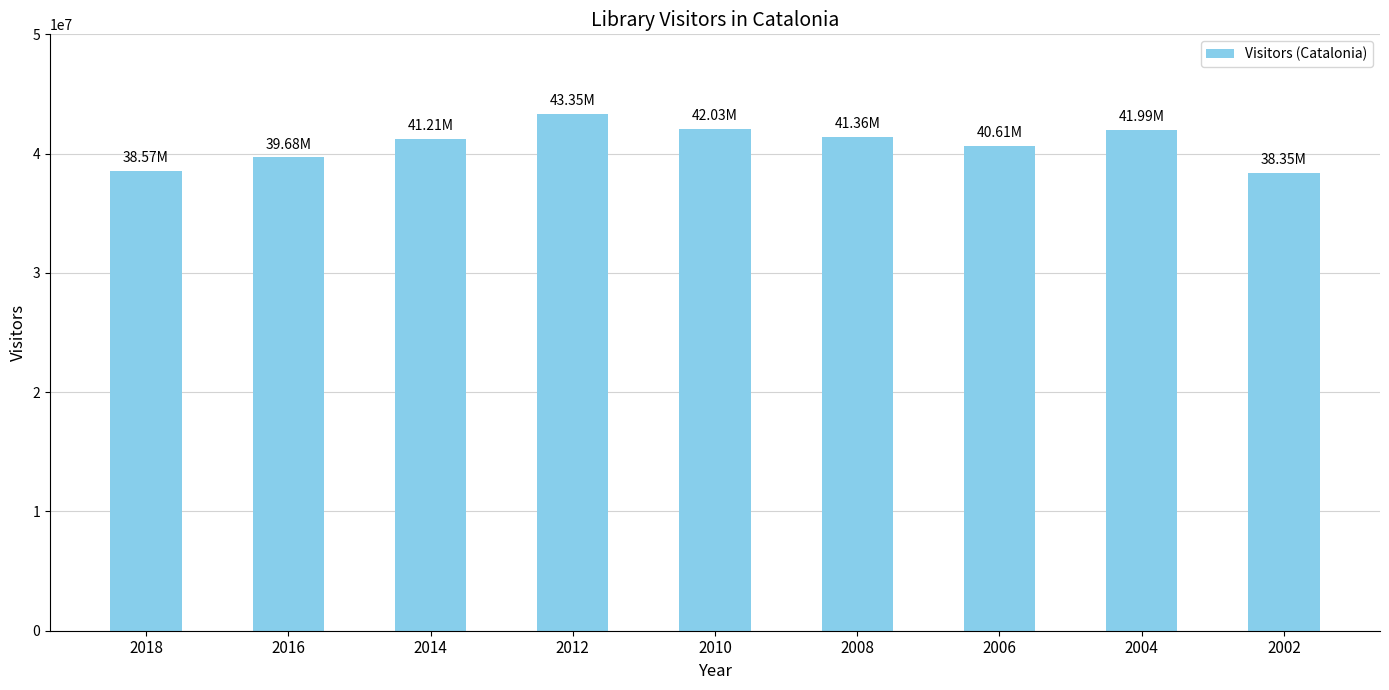

What is the approximate value at 2002, to the nearest 10?

38354960